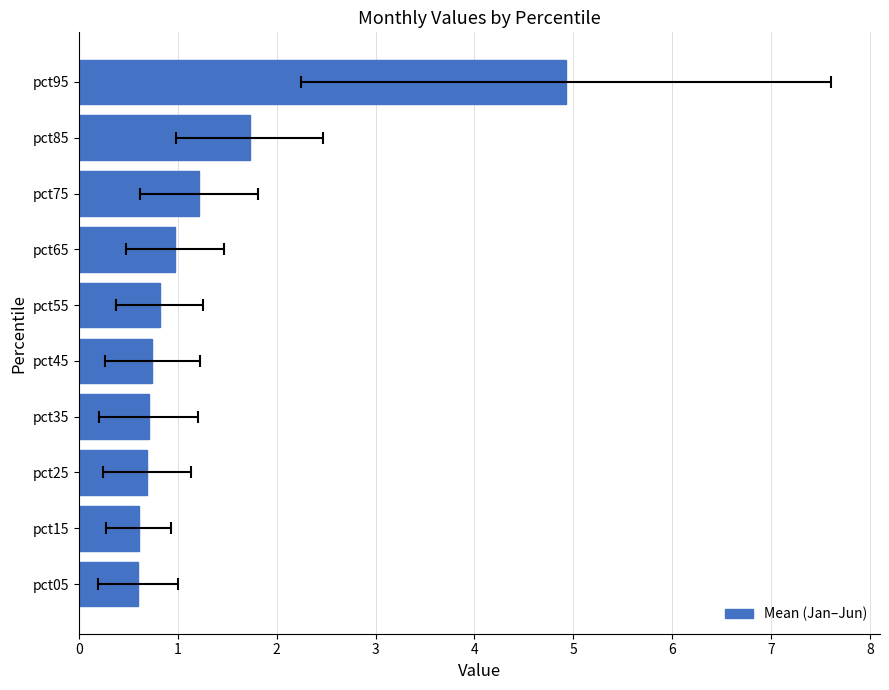

True or false: the data shows 0.8 at 5.

True